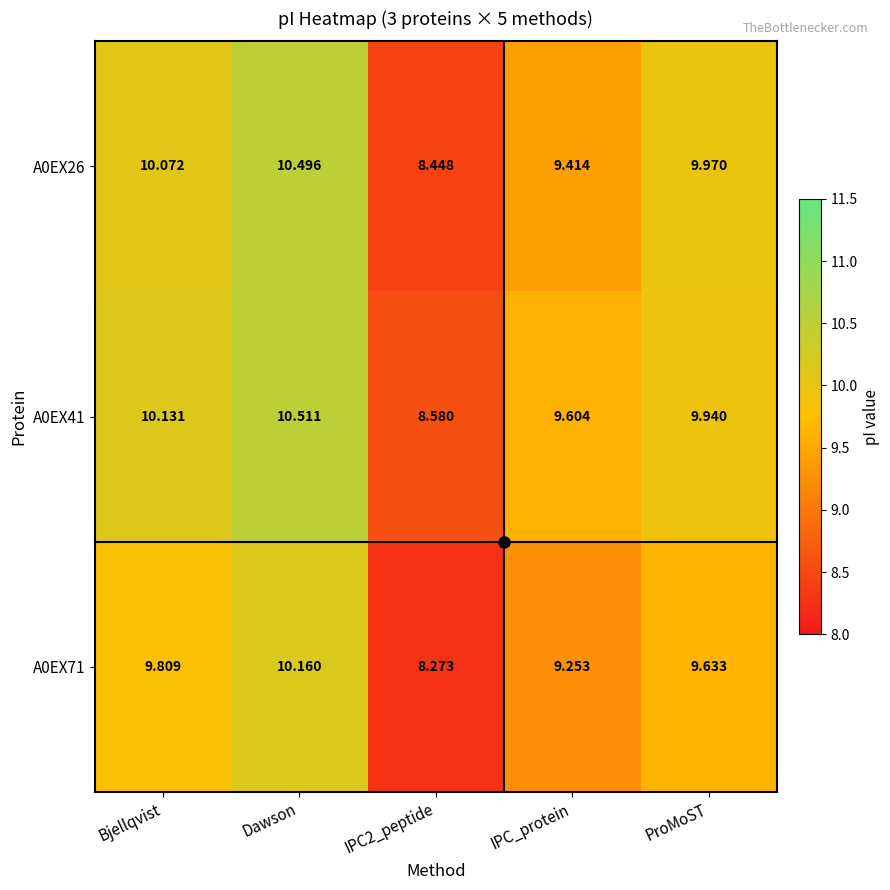

Count the number of categories in the chart.

5